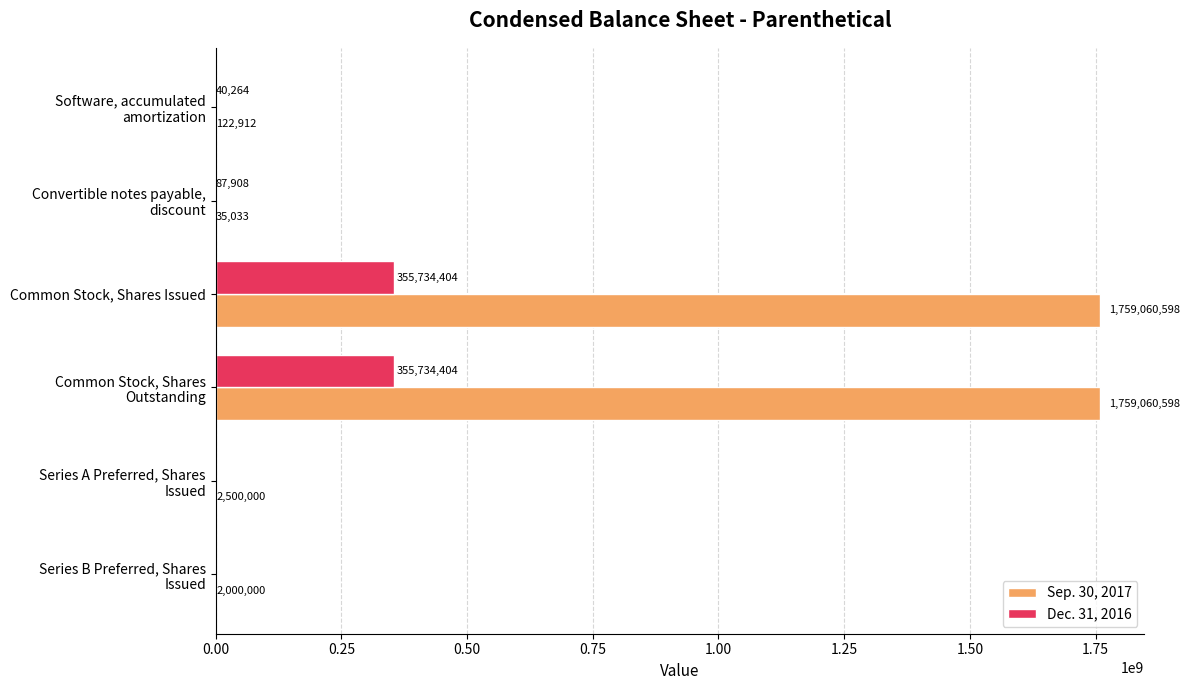

The value of Sep. 30, 2017 at Common Stock, Shares Issued is 1759060598. True or false?

True